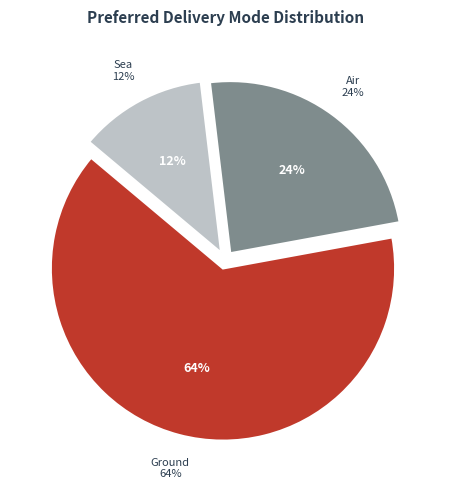

To the nearest percent, what portion does Sea represent?

12%